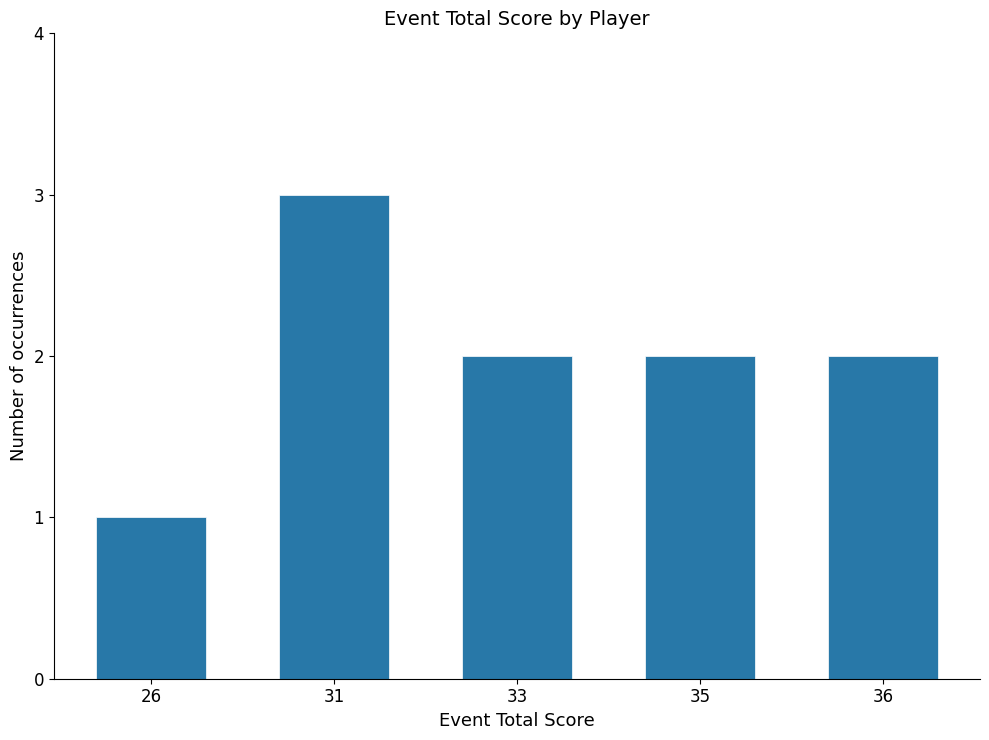

What is the change in value from 26 to 35?

+1